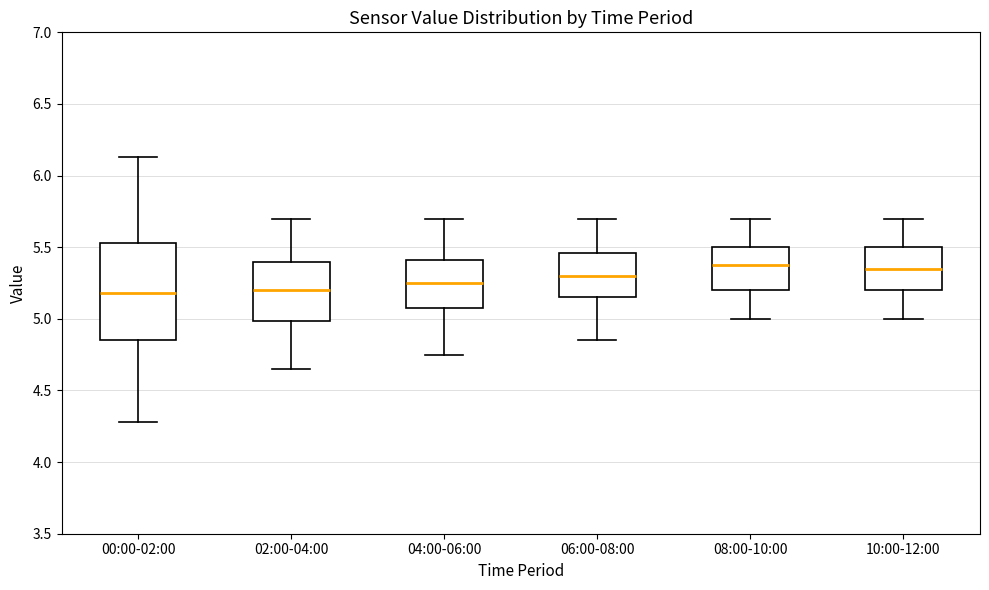

Reading left to right, transcribe this box plot: for each box, give where its median line is, the range the box spans, and where its two whiskers end, as read against the y-axis. The values are not printed on the chart, so give them approximately, as read against the axis.

00:00-02:00: median 5.20, box 4.85 to 5.55, whiskers 4.30 to 6.15
02:00-04:00: median 5.20, box 5.00 to 5.40, whiskers 4.65 to 5.70
04:00-06:00: median 5.25, box 5.10 to 5.40, whiskers 4.75 to 5.70
06:00-08:00: median 5.30, box 5.15 to 5.45, whiskers 4.85 to 5.70
08:00-10:00: median 5.40, box 5.20 to 5.50, whiskers 5.00 to 5.70
10:00-12:00: median 5.35, box 5.20 to 5.50, whiskers 5.00 to 5.70